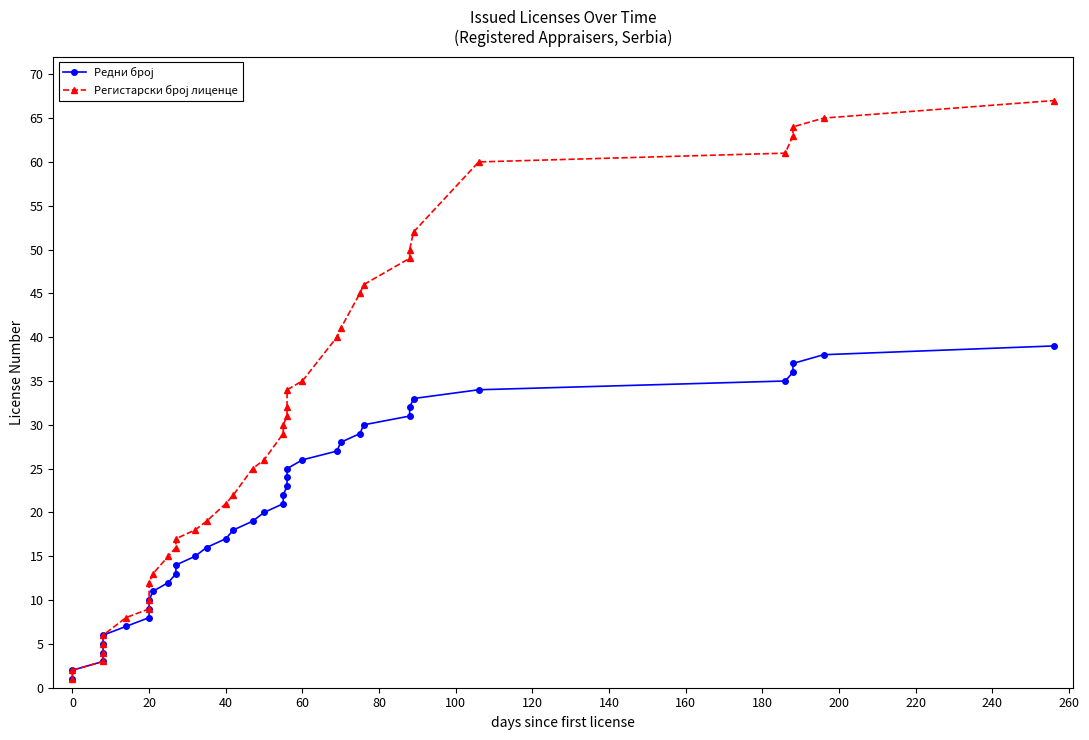

How many values in the Регистарски број лиценце series are below 26?

19